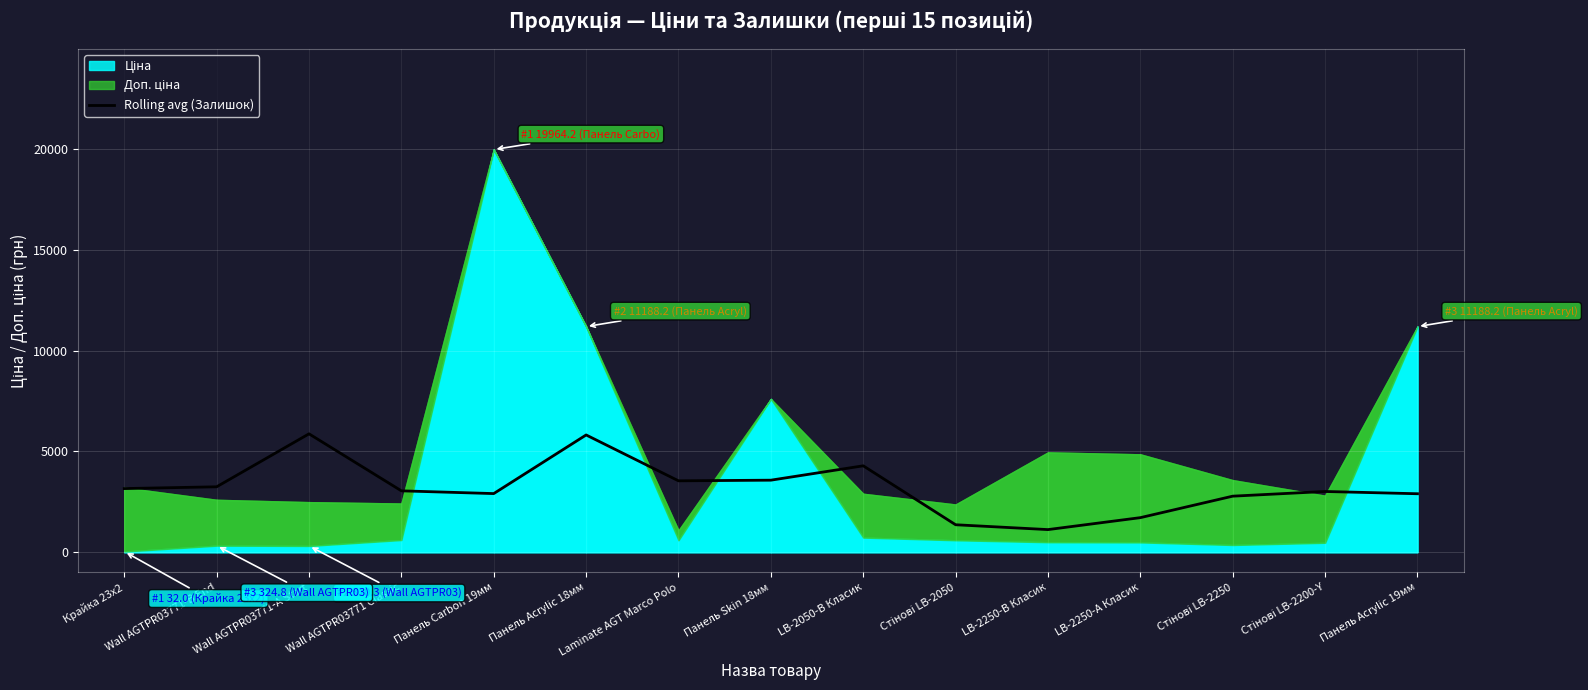

What is the minimum value for Rolling avg (Залишок)?

1121.0